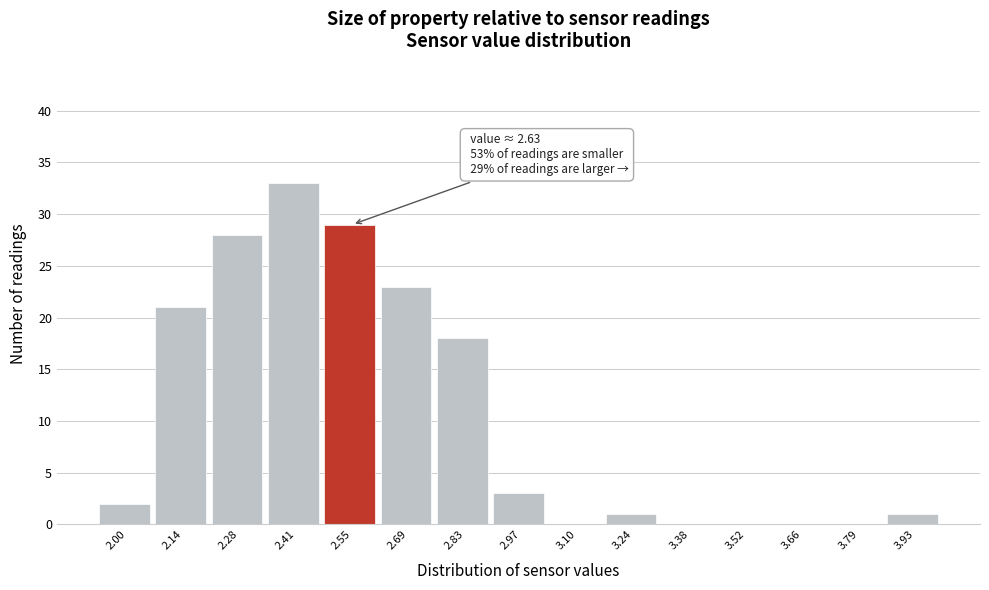

Reading right to left, list all the values displayed in this chart.

3.93=1	3.79=0	3.66=0	3.52=0	3.38=0	3.24=1	3.10=0	2.97=3	2.83=18	2.69=23	2.55=29	2.41=33	2.28=28	2.14=21	2.00=2